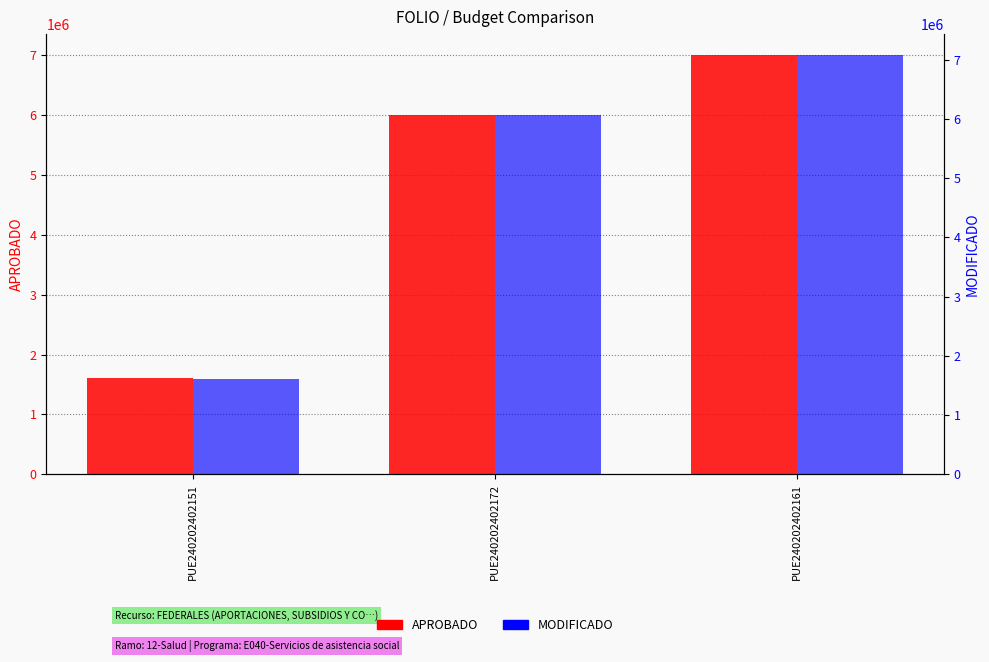

True or false: MODIFICADO has a value of 9436465.2 at PUE240202402172.

False